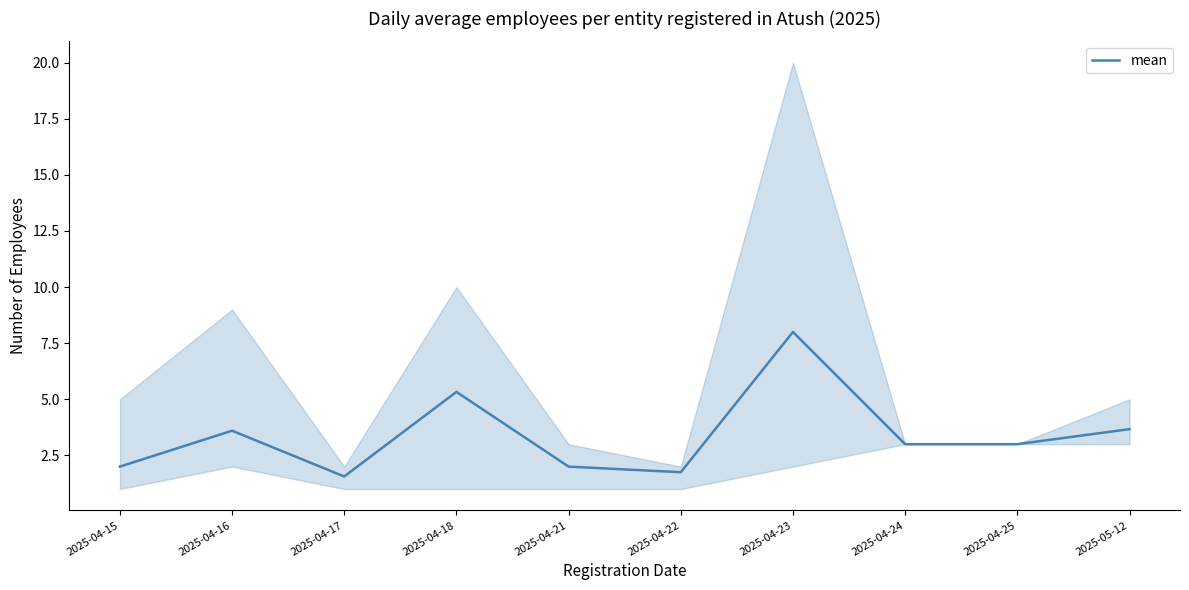

True or false: there are more than 2 points higher than both neighbors.

True